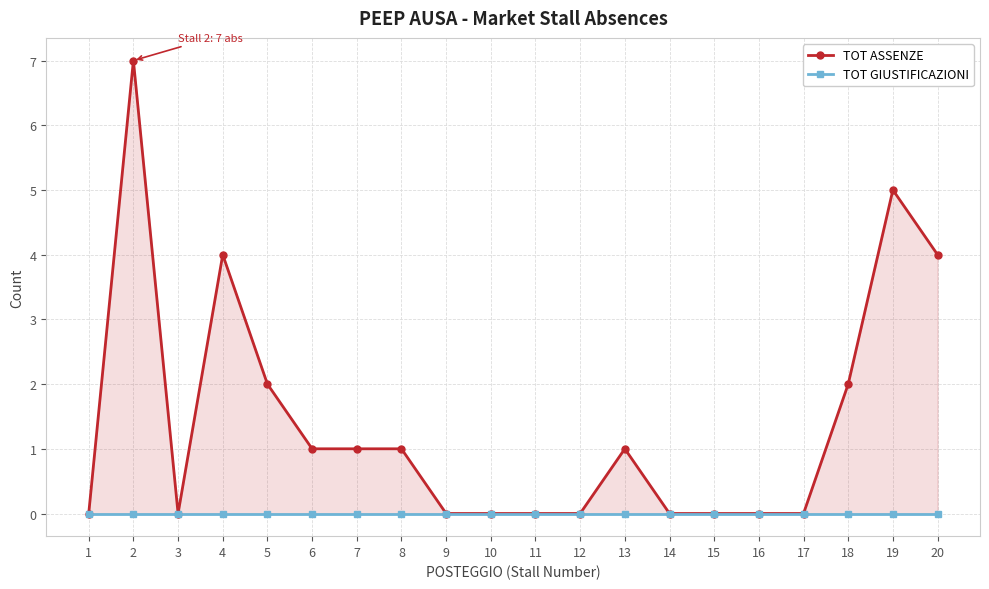

How many series are shown in this chart?

2